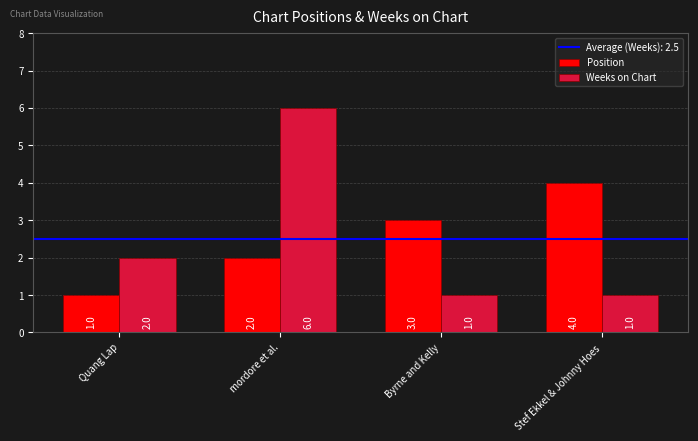

Is the value of Position at mordore et al. greater than the value of Weeks on Chart at Stef Ekkel & Johnny Hoes?

Yes